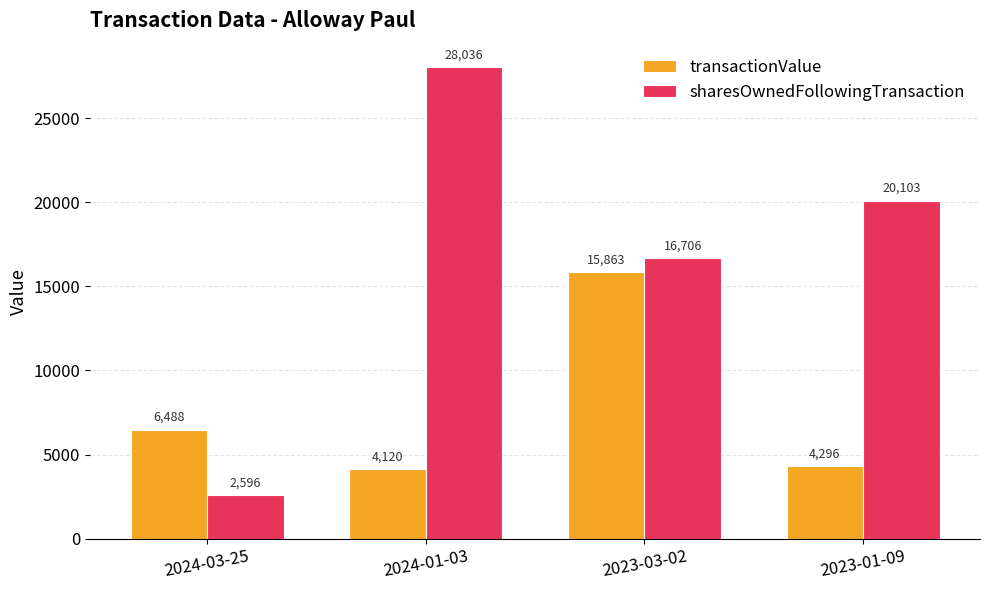

Reading left to right, what are all the values shown in this chart?

transactionValue: 2024-03-25=6488	2024-01-03=4120	2023-03-02=15863	2023-01-09=4296
sharesOwnedFollowingTransaction: 2024-03-25=2596	2024-01-03=28036	2023-03-02=16706	2023-01-09=20103